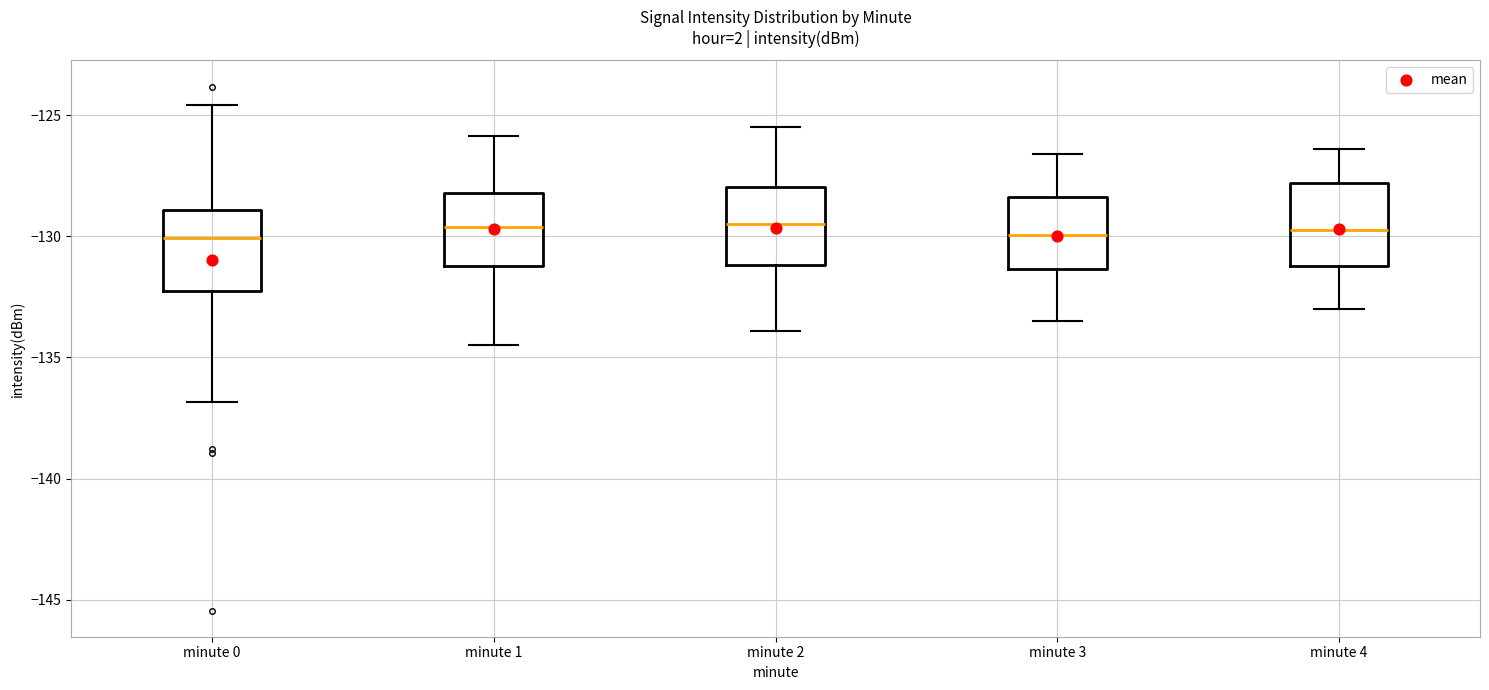

Reading left to right, transcribe this box plot: for each box, give where its median line is, the range the box spans, and where its two whiskers end, as read against the y-axis. The values are not printed on the chart, so give them approximately, as read against the axis.

minute 0: median -130.0, box -132.5 to -129.0, whiskers -137.0 to -124.5
minute 1: median -129.5, box -131.0 to -128.0, whiskers -134.5 to -126.0
minute 2: median -129.5, box -131.0 to -128.0, whiskers -134.0 to -125.5
minute 3: median -130.0, box -131.5 to -128.5, whiskers -133.5 to -126.5
minute 4: median -129.5, box -131.0 to -128.0, whiskers -133.0 to -126.5